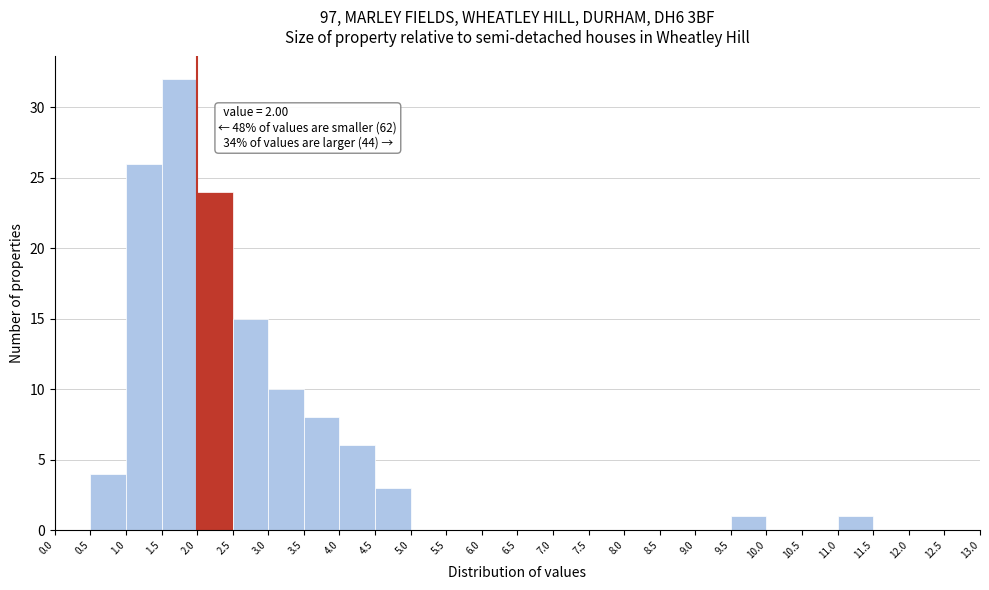

Which range on the x-axis has the tallest bar?

1.5 to 2.0